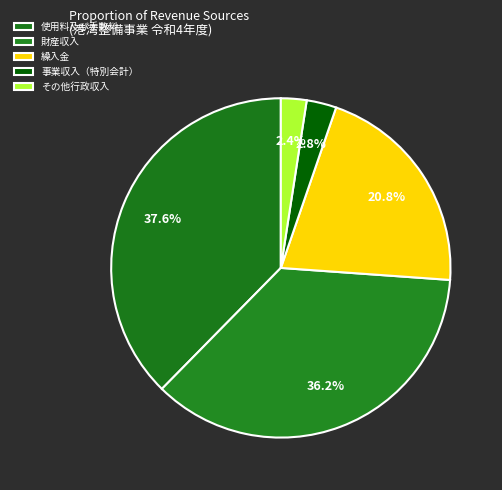

What percentage do 使用料及び手数料 and 財産収入 together represent?

73.9%